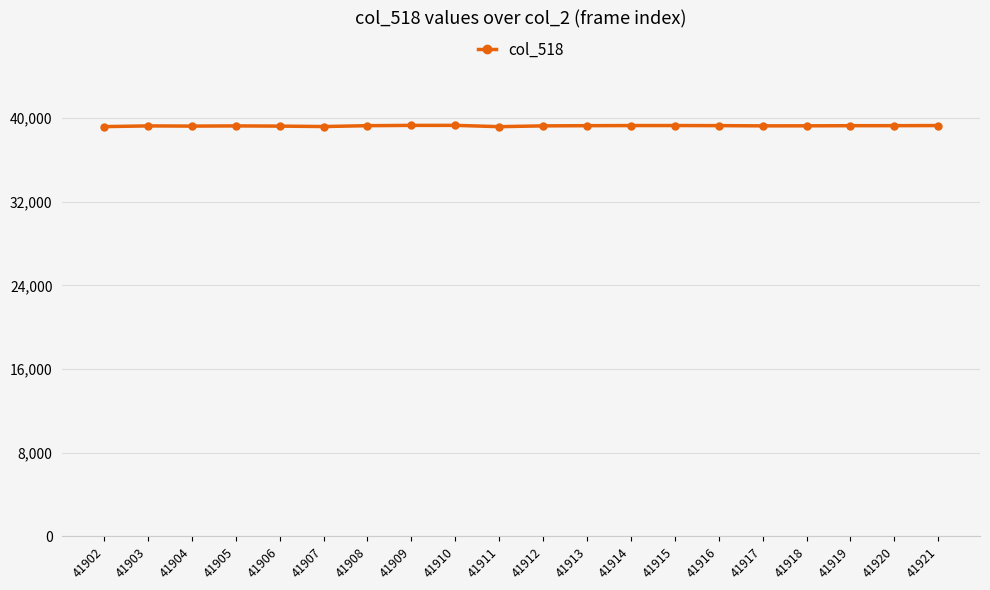

How many data points are less than 39279?

10